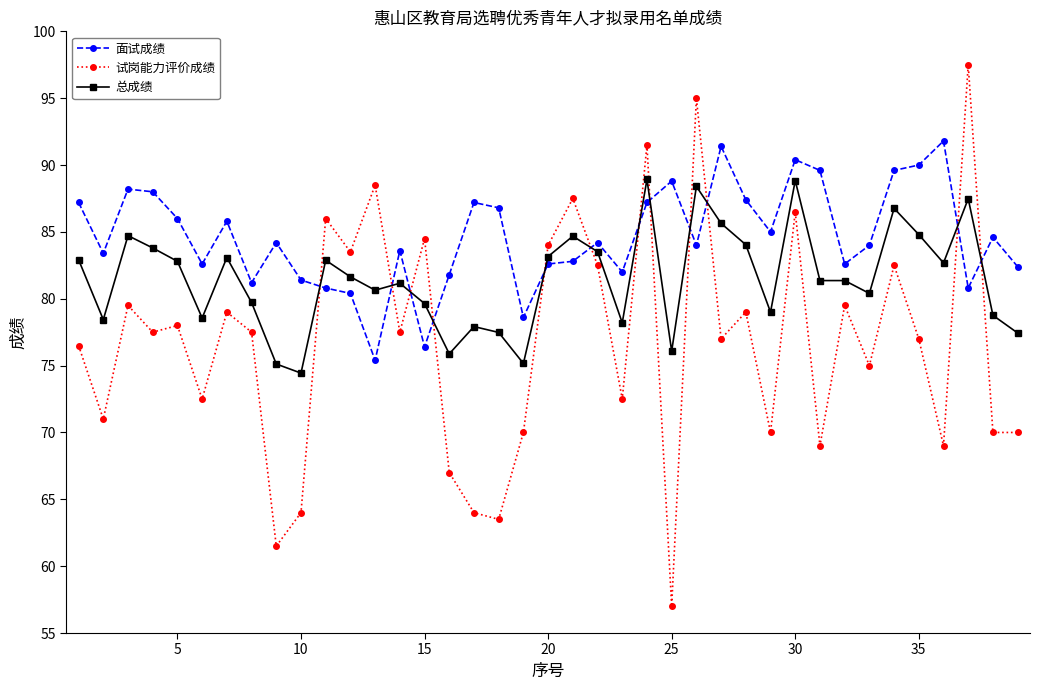

List the series in order of their overall mean, lowest first.

试岗能力评价成绩, 总成绩, 面试成绩